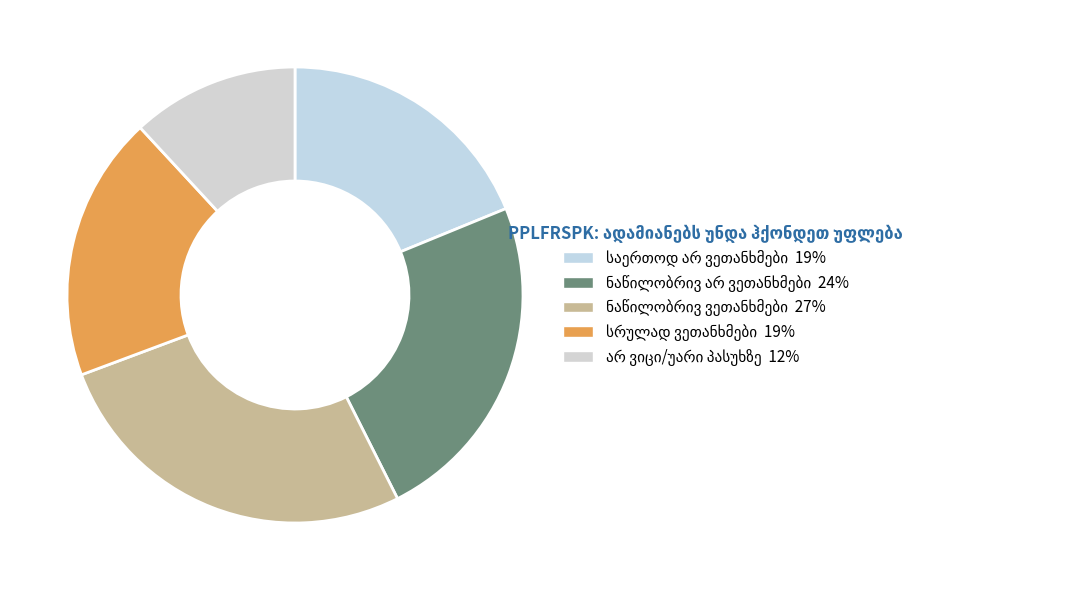

What percentage is the არ ვიცი/უარი პასუხზე slice, to the nearest percent?

12%